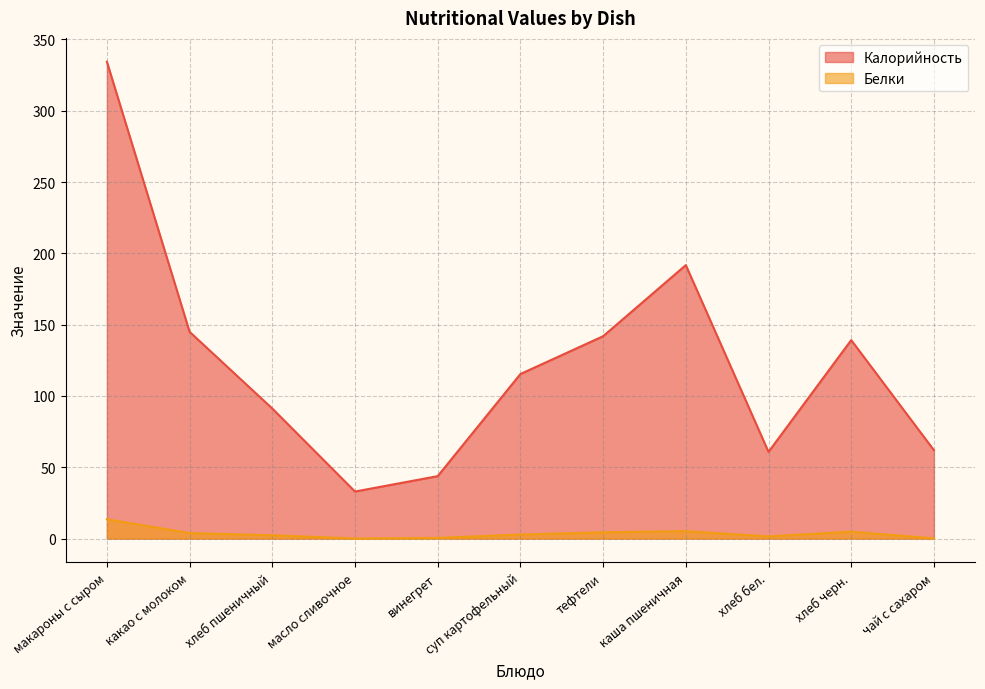

What is the difference between the highest and lowest values at каша пшеничная?

186.5